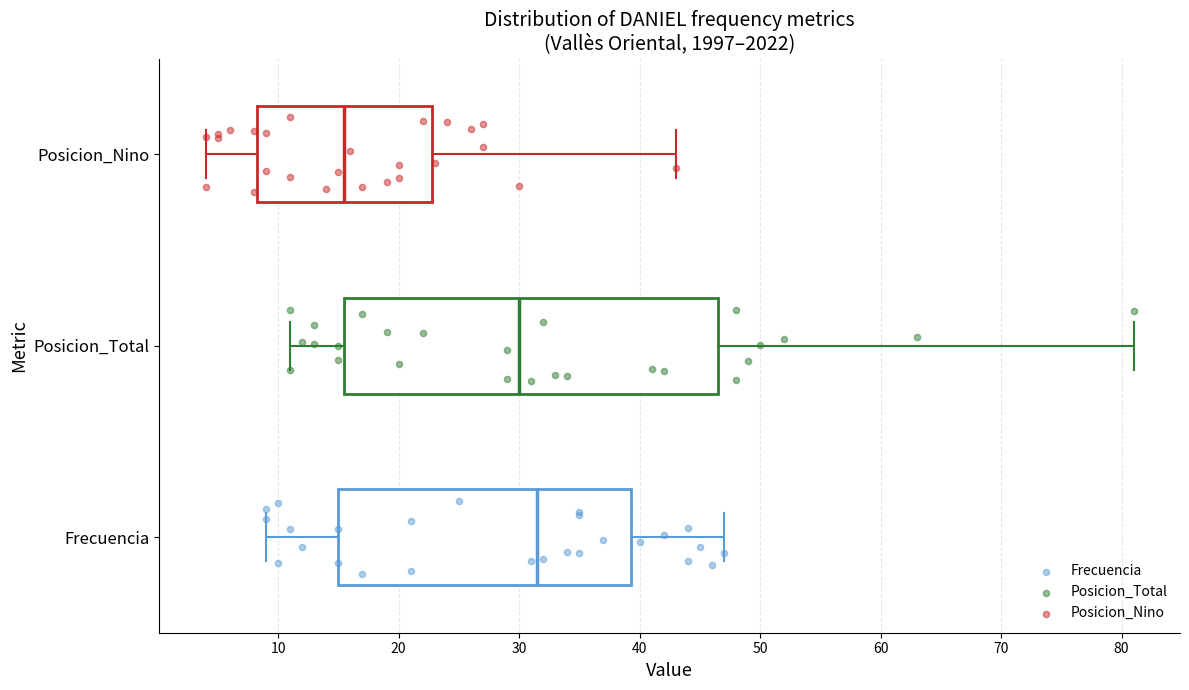

Which box has the furthest to the left median line?

Posicion_Nino